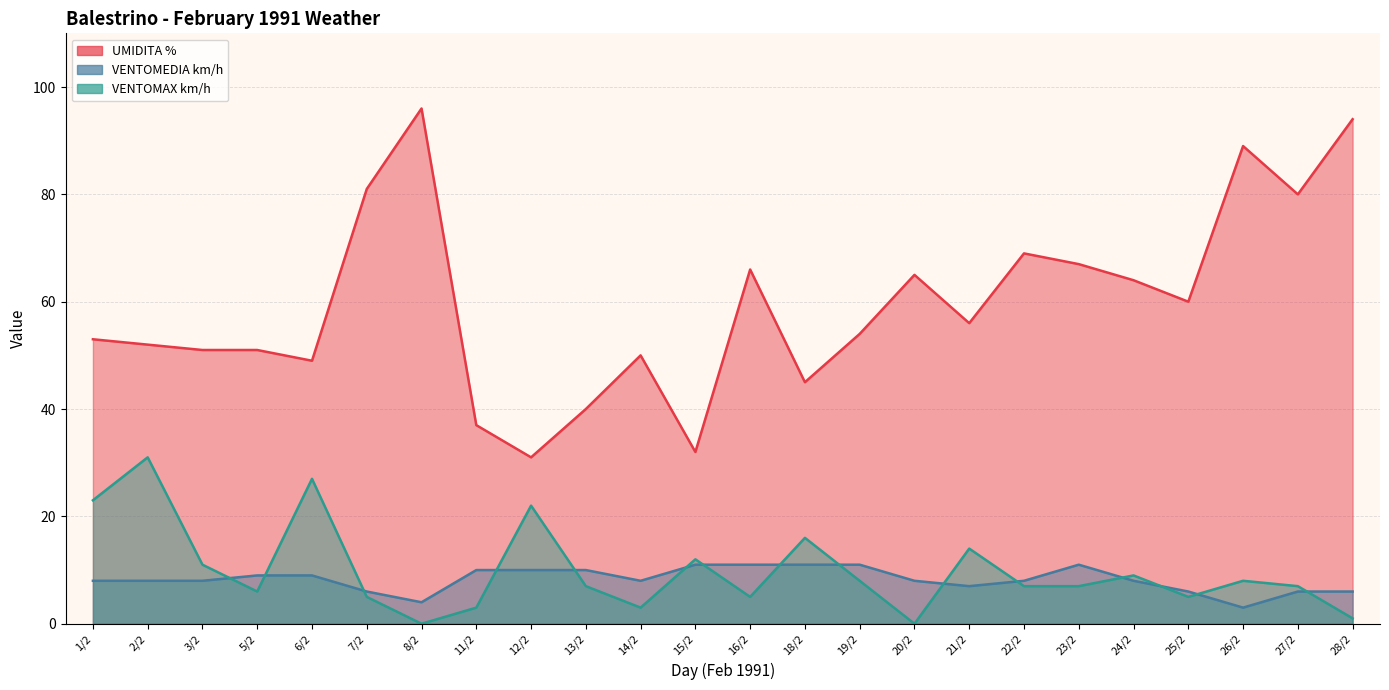

List the labels in order of UMIDITA % value, smallest first.

12/2, 15/2, 11/2, 13/2, 18/2, 6/2, 14/2, 3/2, 5/2, 2/2, 1/2, 19/2, 21/2, 25/2, 24/2, 20/2, 16/2, 23/2, 22/2, 27/2, 7/2, 26/2, 28/2, 8/2